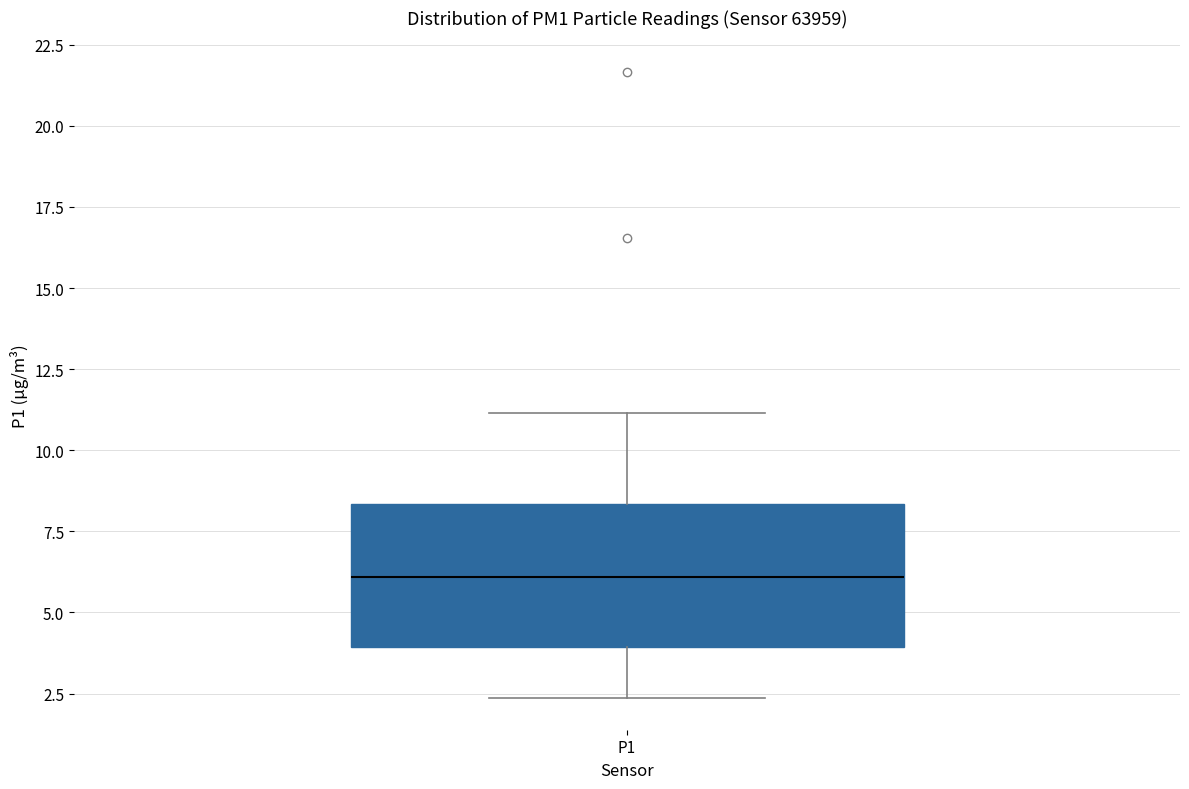

Read this box plot against the y-axis: the position of the median line, the range covered by the box, and the ends of both whiskers. The values are not printed on the chart, so give them approximately, as read against the axis.

median 6.0, box 4.0 to 8.5, whiskers 2.5 to 11.0